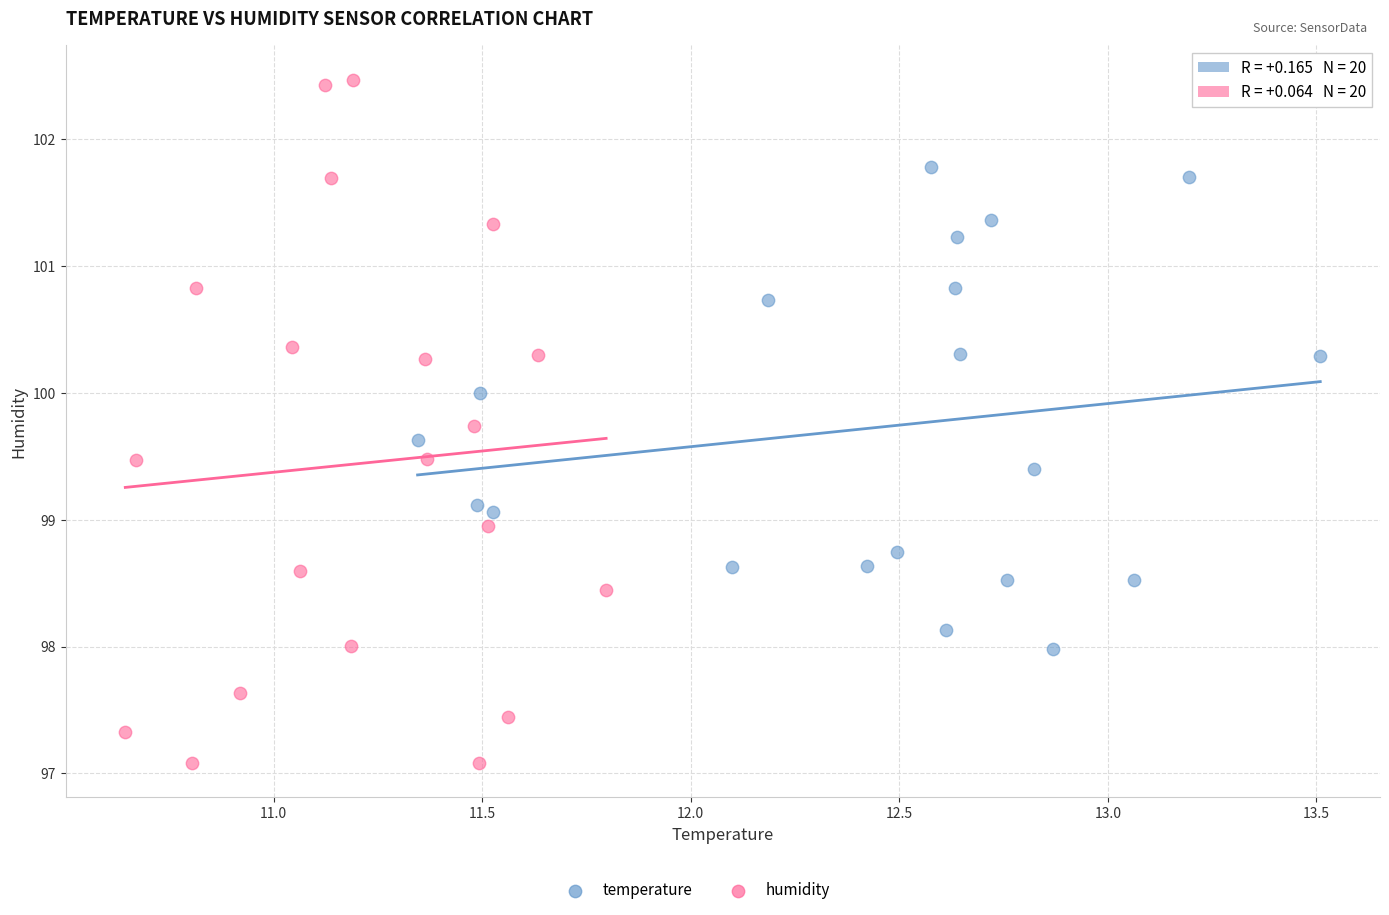

Which series reaches the minimum Y coordinate?

humidity